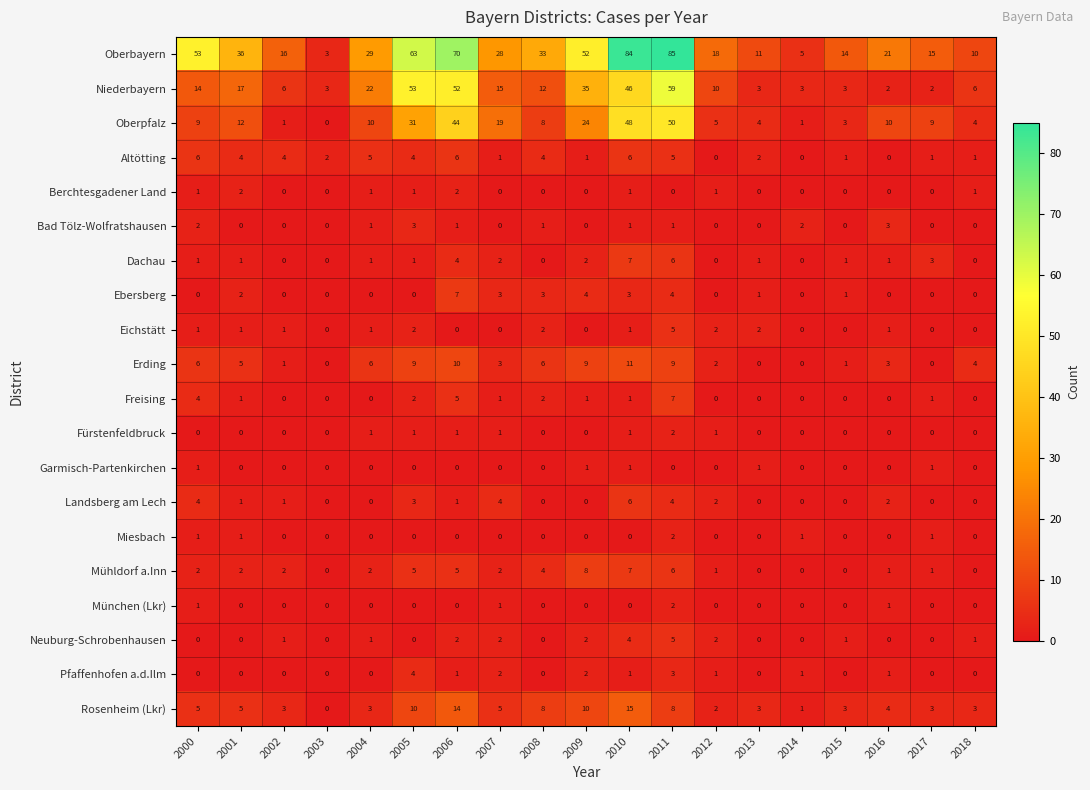

What is the spread (max minus min) of values at 2012?

18